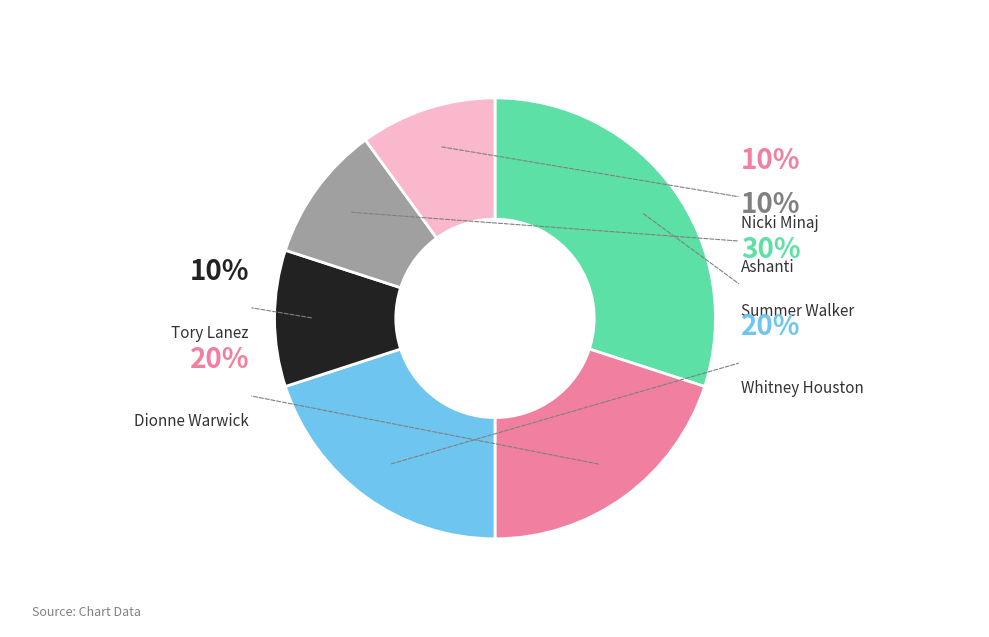

How many segments does this pie chart have?

6